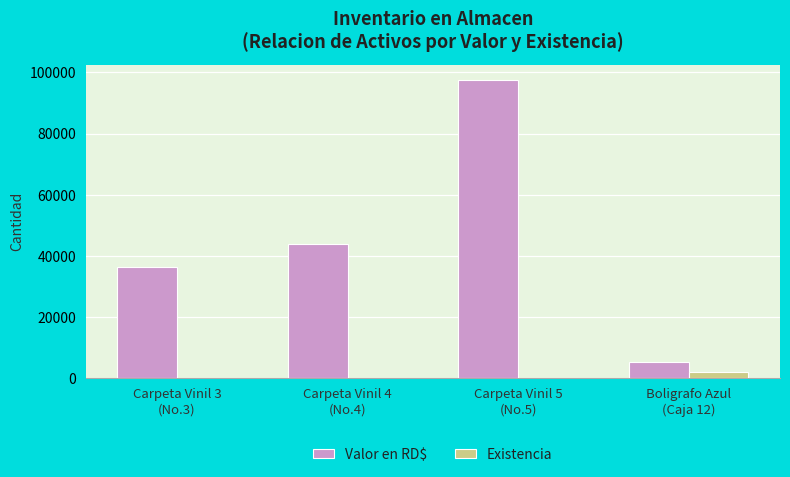

Which series has the largest total across all categories?

Valor en RD$